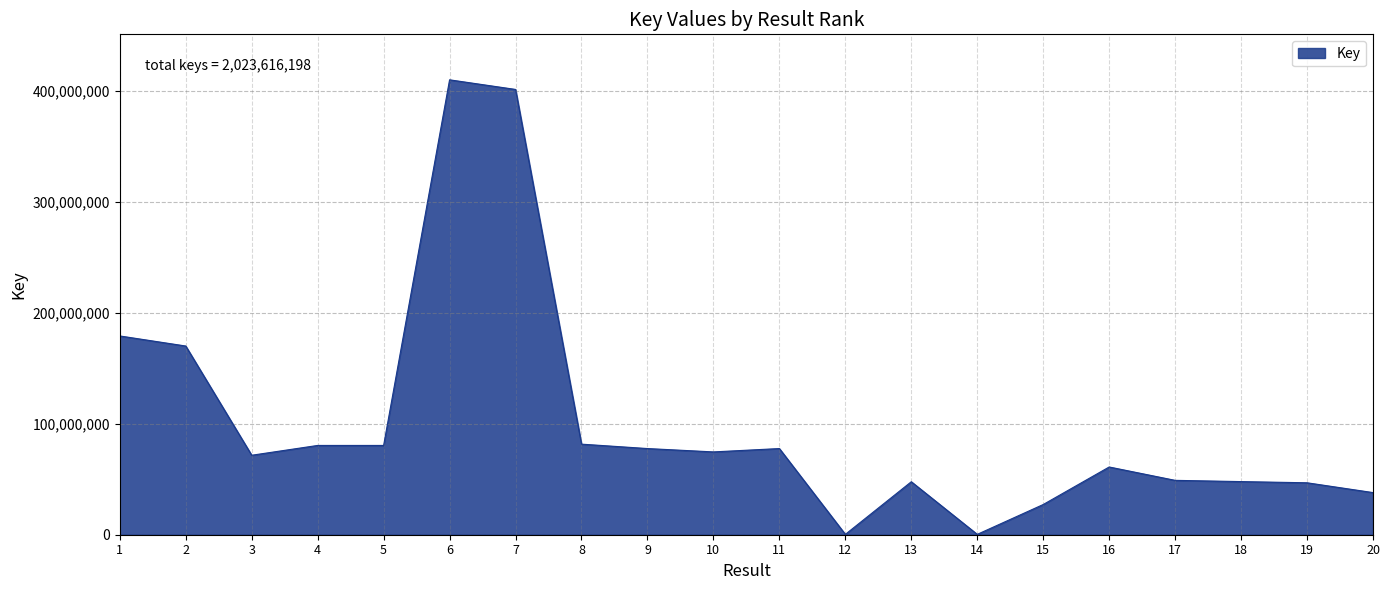

Is it true that the value at 19 is 46825012?

True